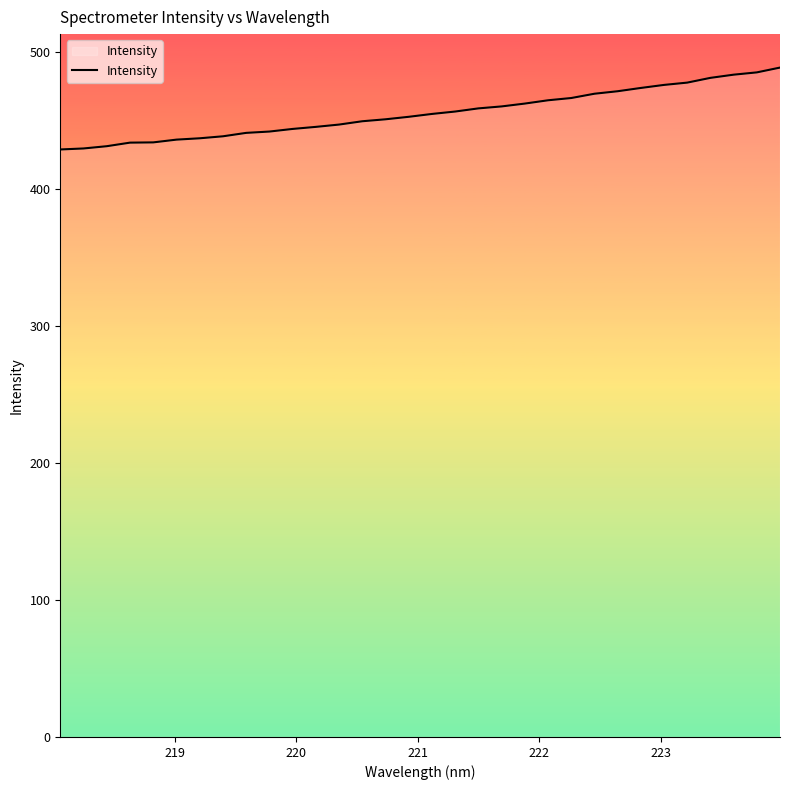

How many values exceed 454?

16